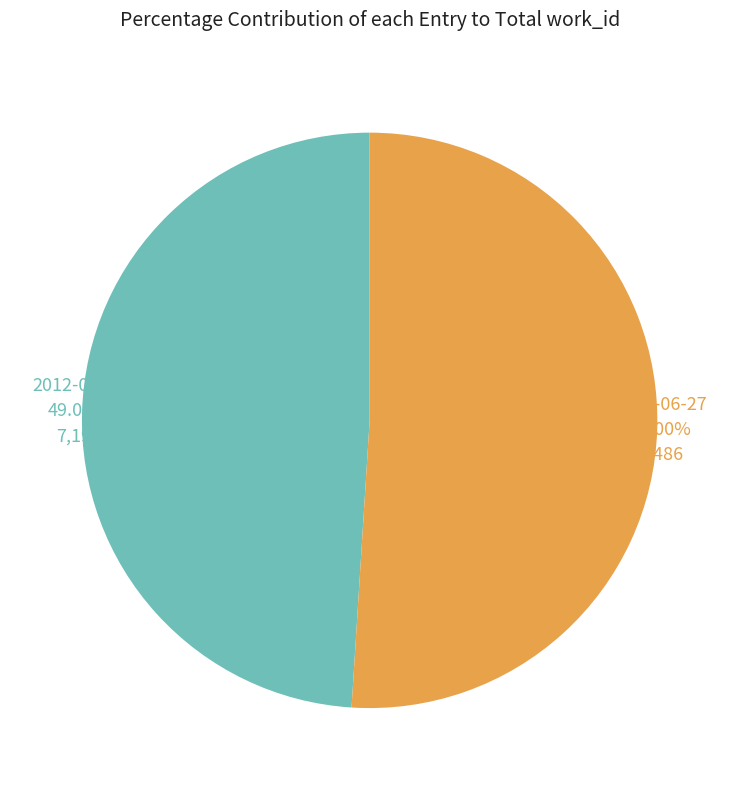

What percentage is the 2012-02-28 slice, to the nearest percent?

49%